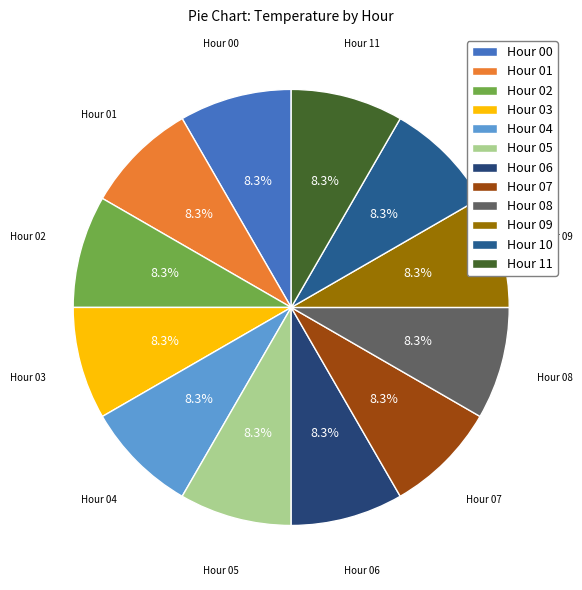

Does Hour 10 represent more than half of the total?

No